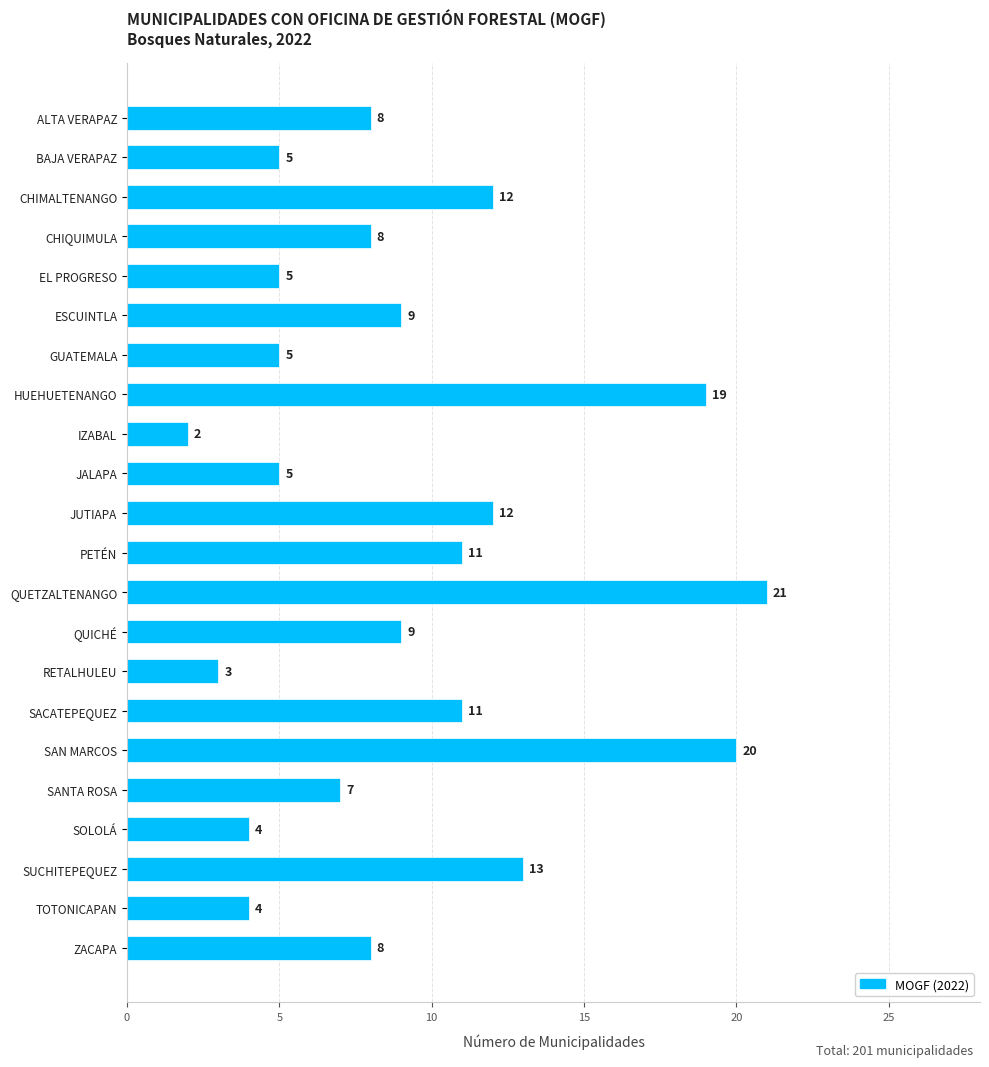

How many bars are there in total?

22